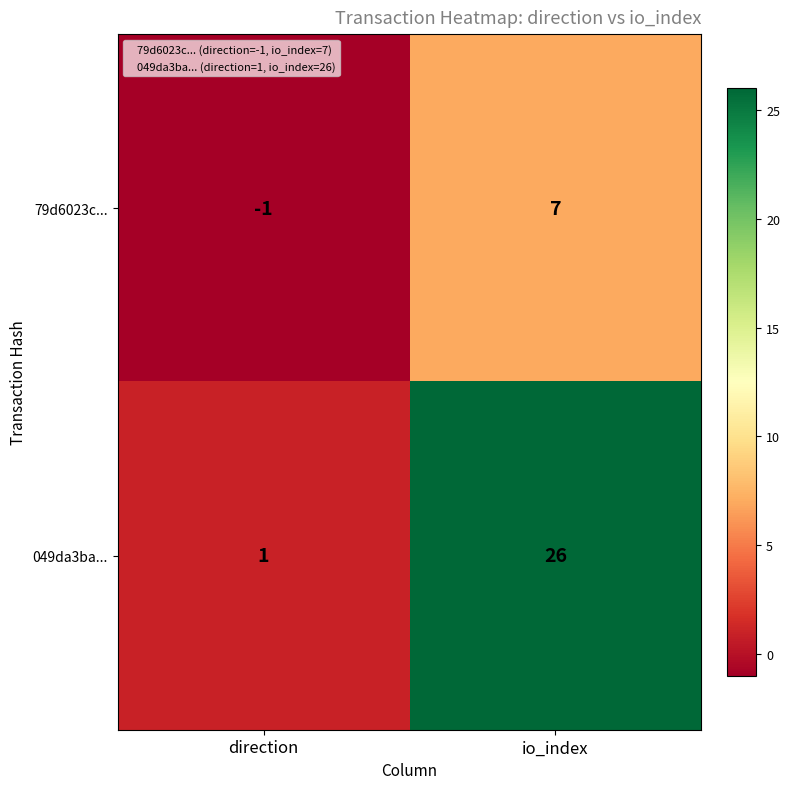

Reading right to left, what are all the values shown in this chart?

79d6023c...: 7	-1
049da3ba...: 26	1